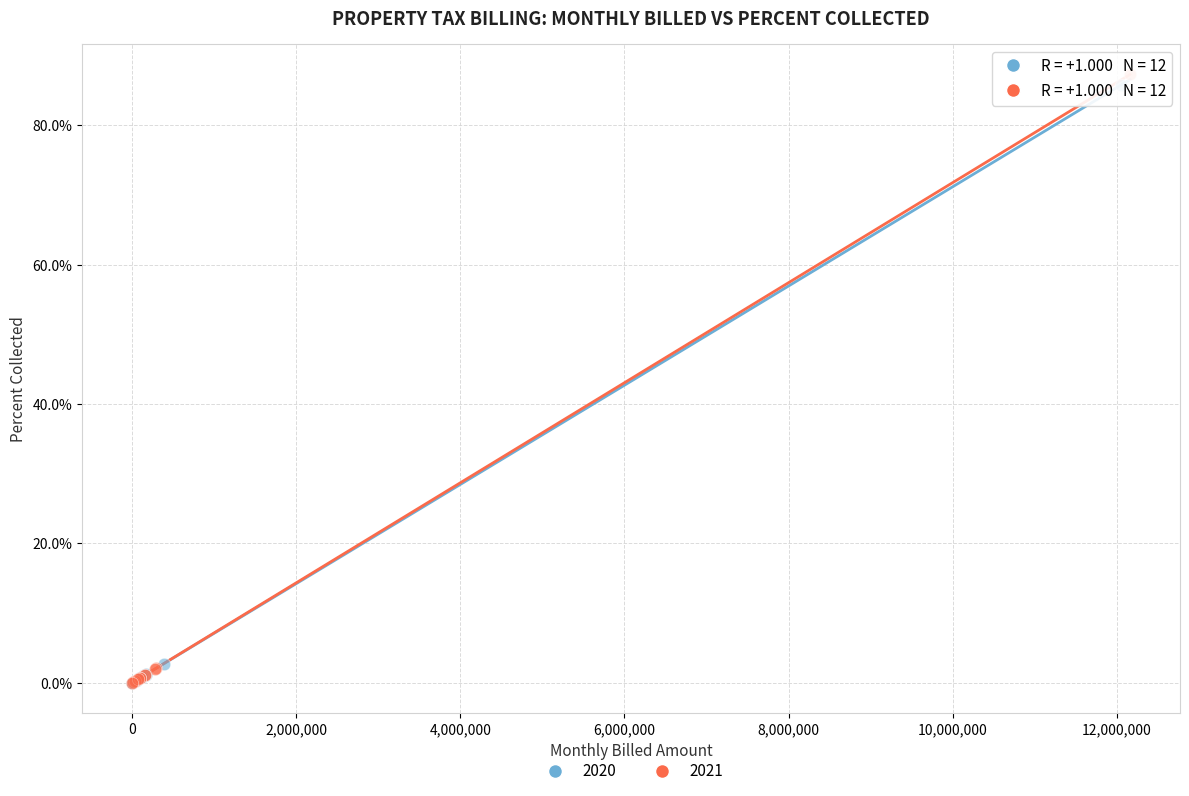

What are all the series names shown in the legend?

2020, 2021